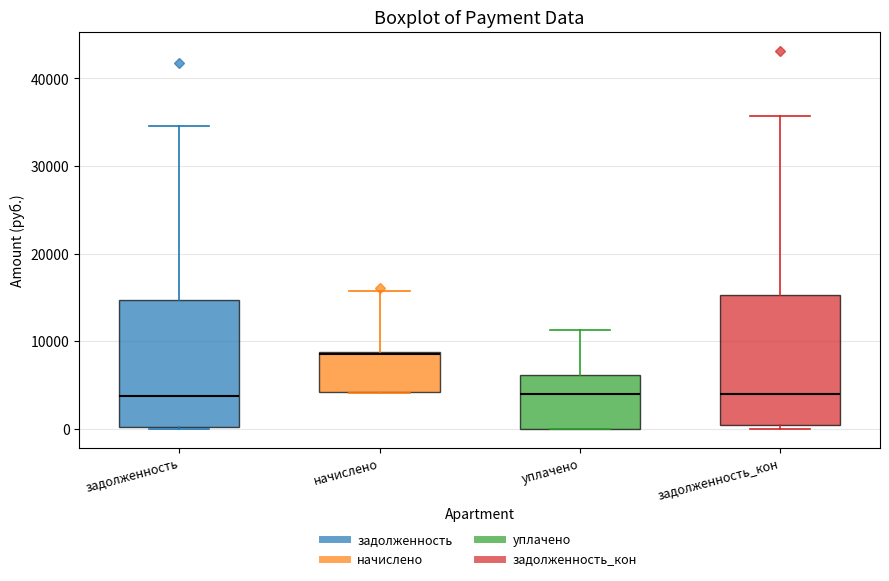

Reading left to right, transcribe this box plot: for each box, give where its median line is, the range the box spans, and where its two whiskers end, as read against the y-axis. The values are not printed on the chart, so give them approximately, as read against the axis.

задолженность: median 4000, box 0 to 15000, whiskers 0 to 35000
начислено: median 9000, box 4000 to 9000, whiskers 4000 to 16000
уплачено: median 4000, box 0 to 6000, whiskers 0 to 11000
задолженность_кон: median 4000, box 0 to 15000, whiskers 0 (just below the box's lower edge) to 36000